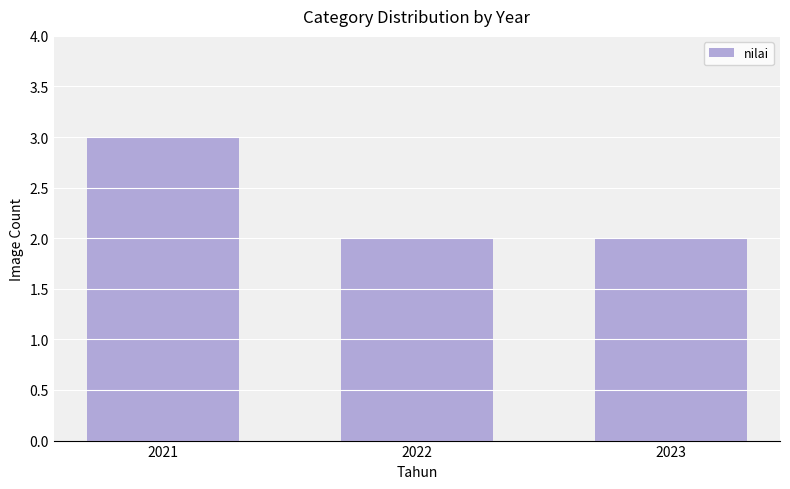

Are the bars grouped side by side (vs. stacked)?

No